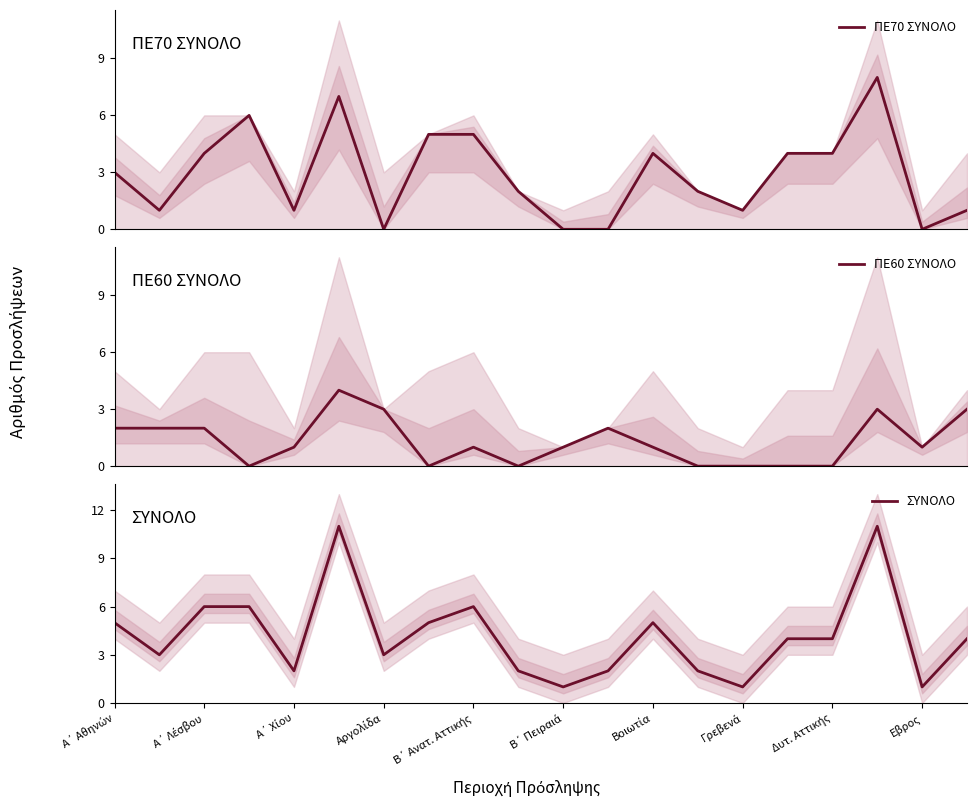

Between 13 and 15, which series saw the biggest shift?

ΠΕ70 ΣΥΝΟΛΟ